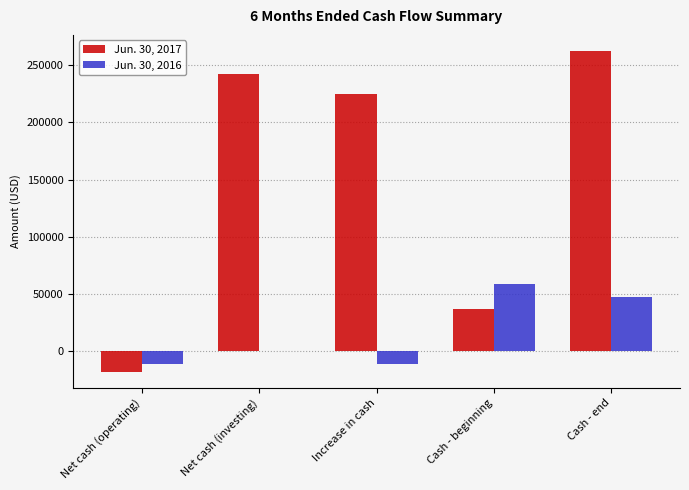

Which series has the widest spread of values?

Jun. 30, 2017